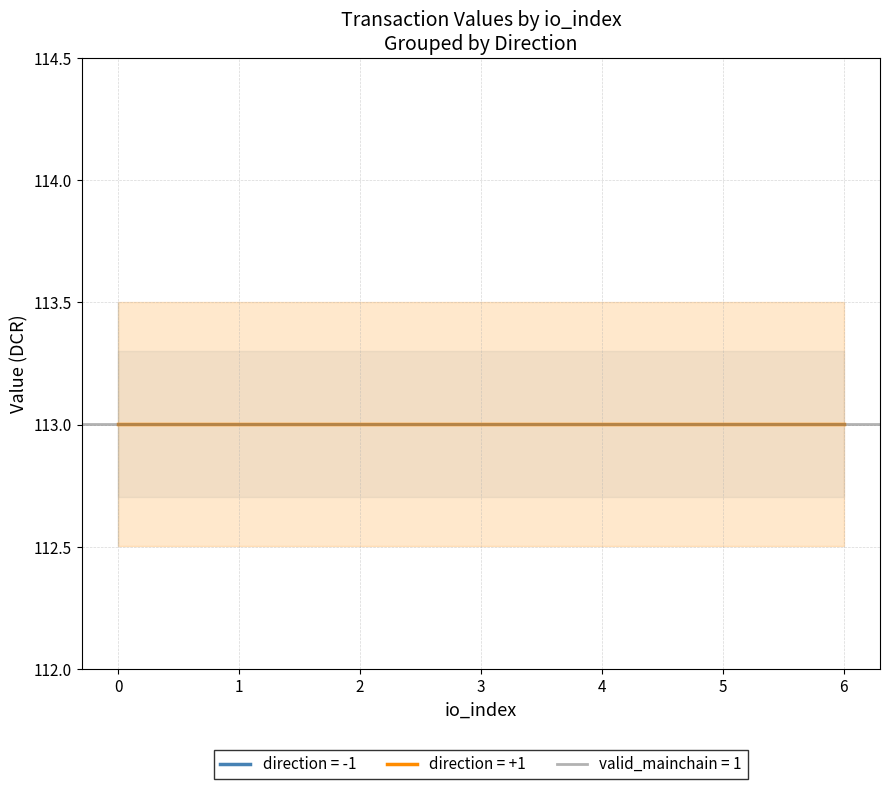

True or false: io_index and value cross at least once.

False